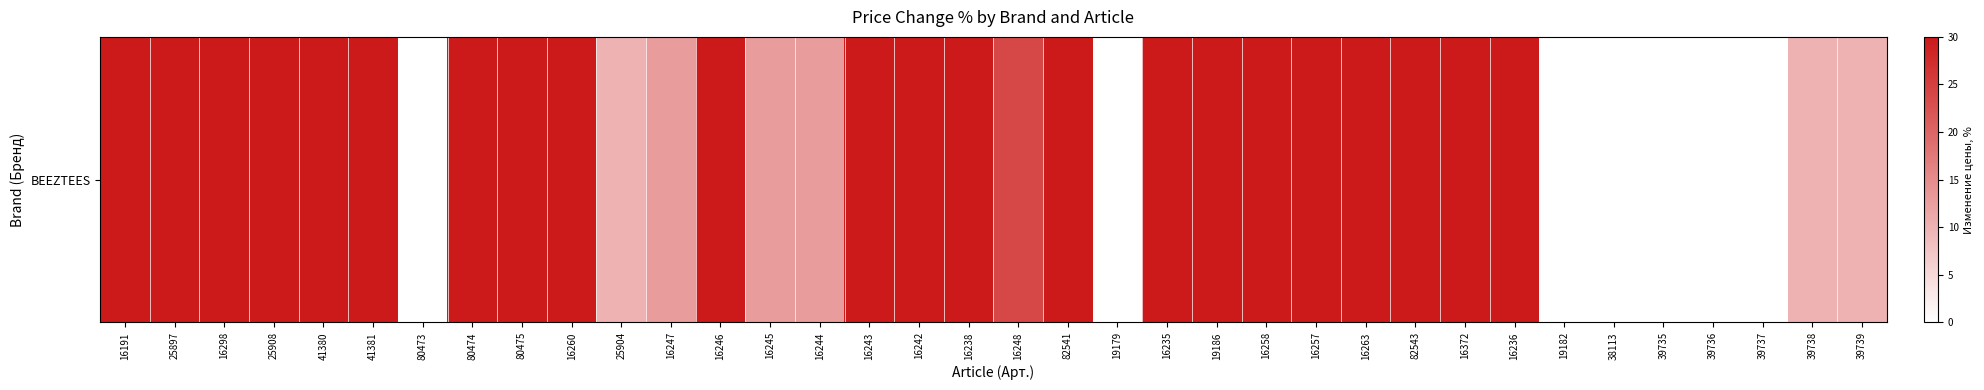

At which label is the value closest to 15?

16247